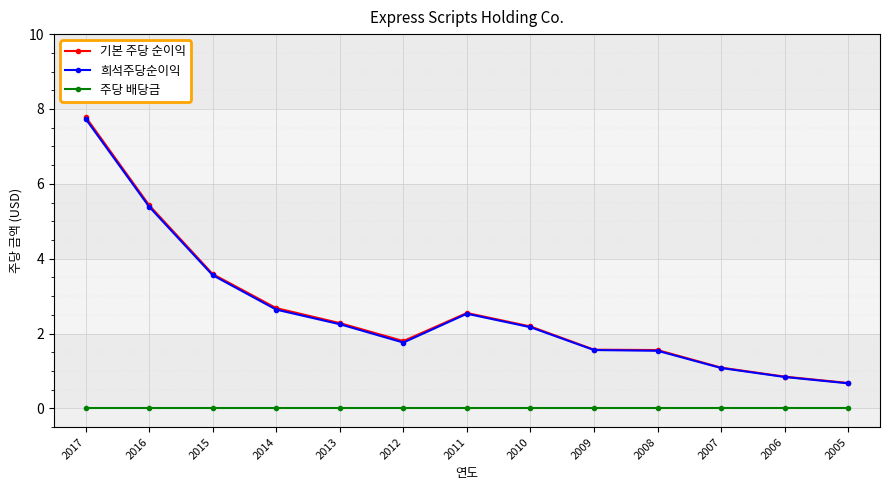

At which category is the sum across all series the highest?

2017